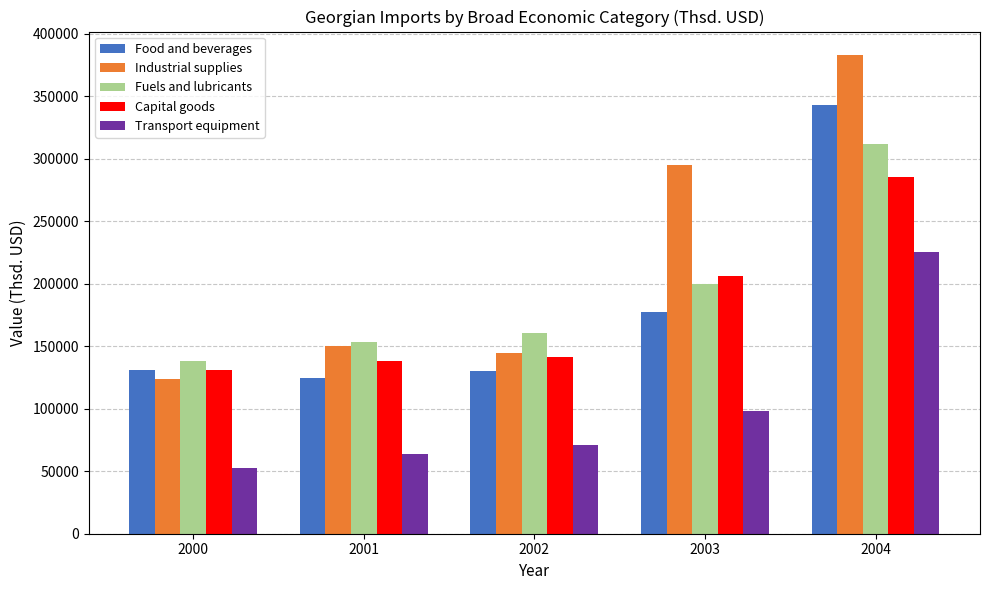

Which label corresponds to the smallest value in the chart?

2000